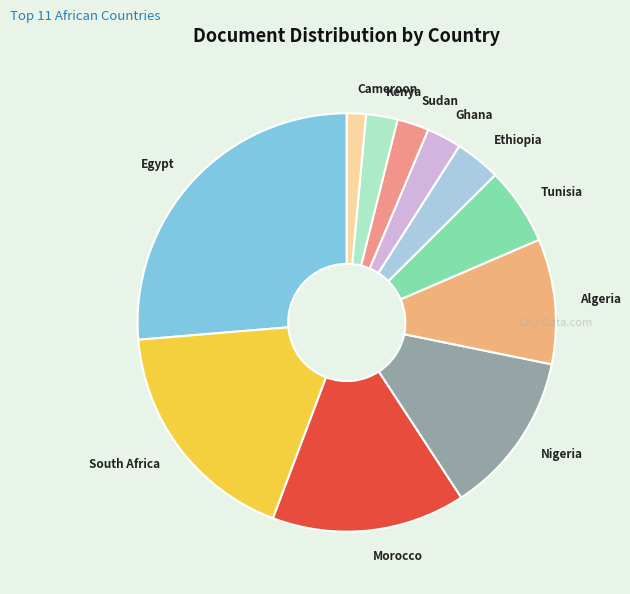

Is there a majority slice in this chart?

No